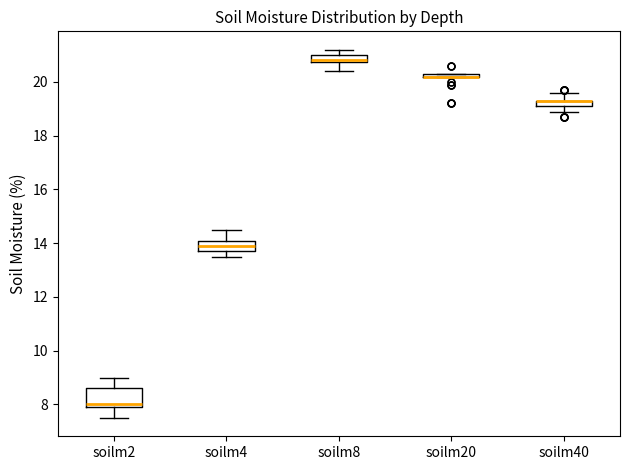

Comparing the boxes themselves (not the whiskers), which one is the tallest?

soilm2